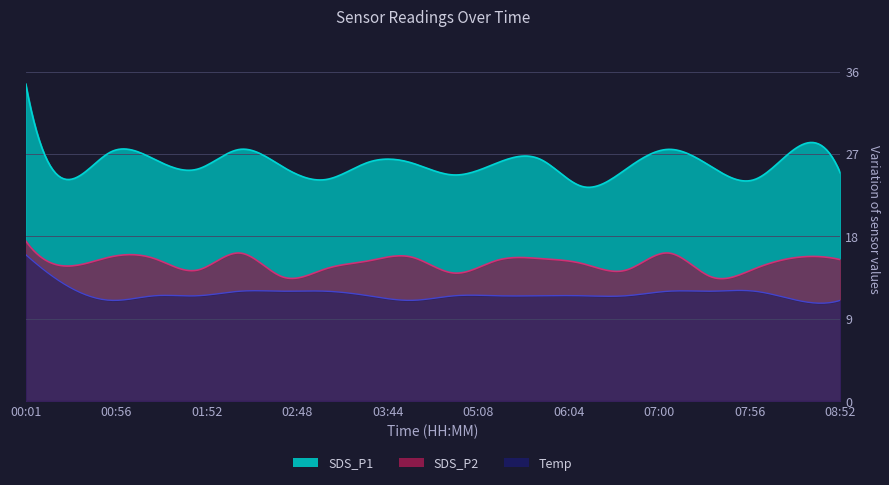

True or false: SDS_P1 and SDS_P2 cross at least once.

False